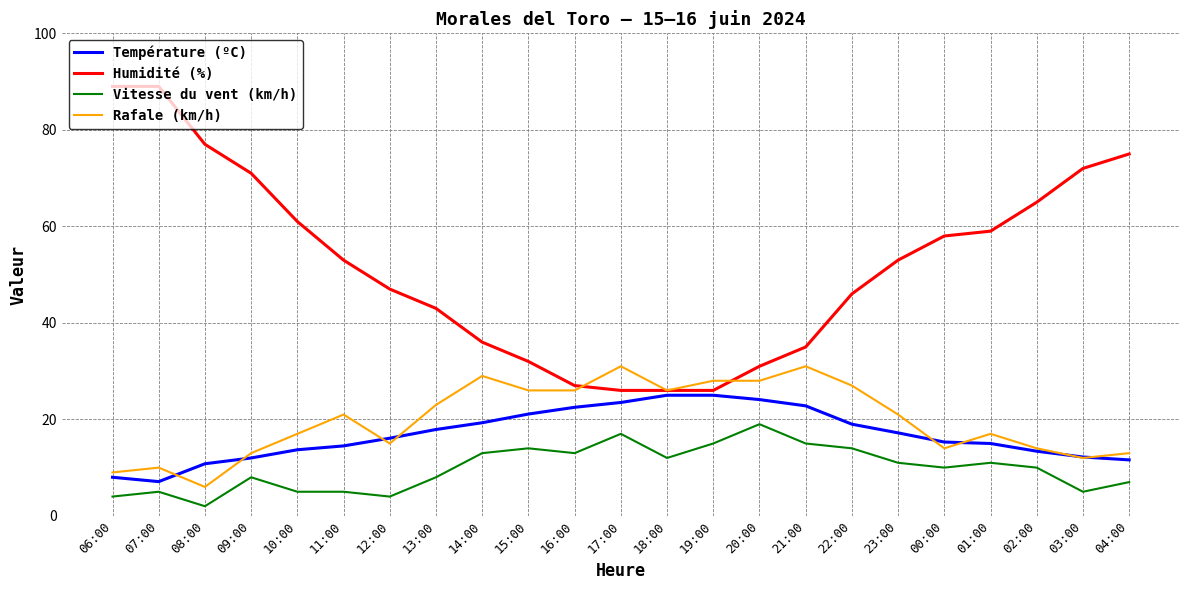

What are all the series names shown in the legend?

Température (ºC), Humidité (%), Vitesse du vent (km/h), Rafale (km/h)